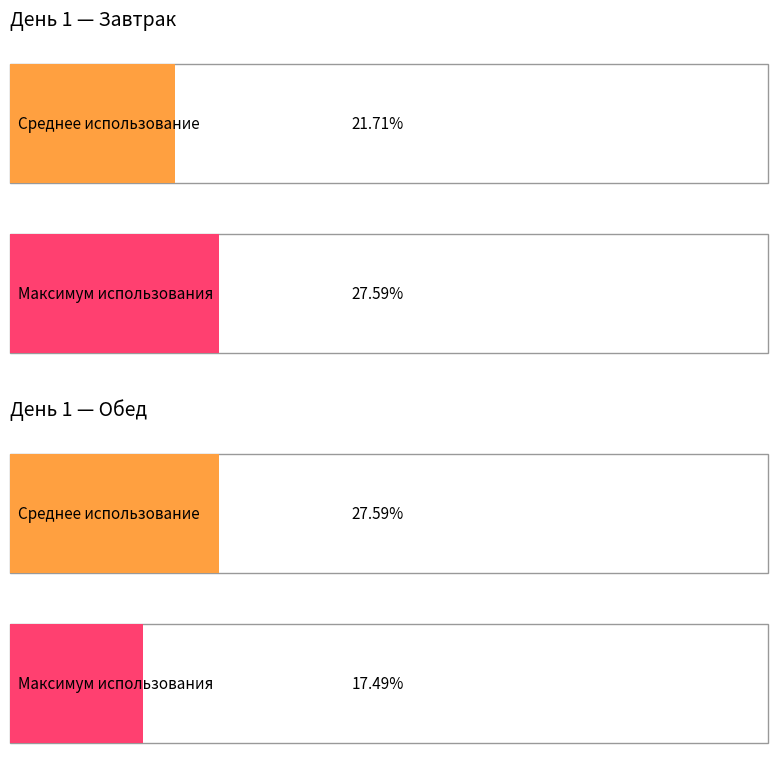

What is the total value across all series at День 1?

49.3